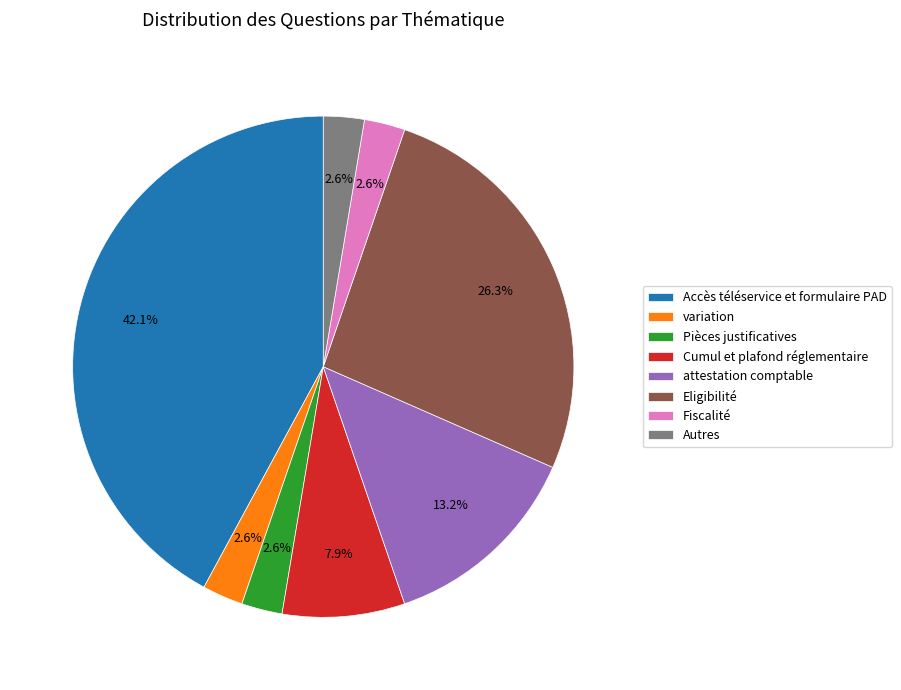

To the nearest percent, what percentage of the pie is Eligibilité?

26%